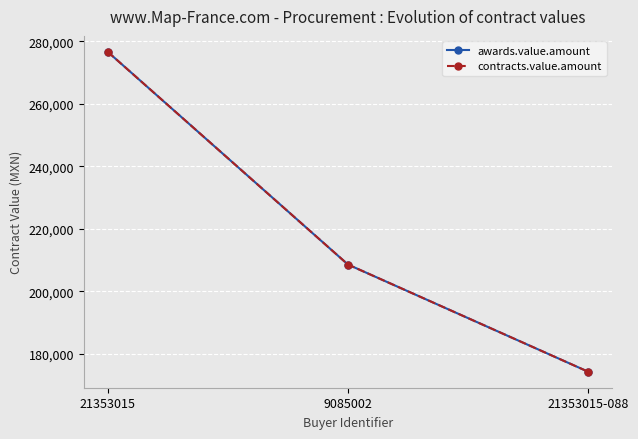

Which label corresponds to the largest value in the chart?

21353015